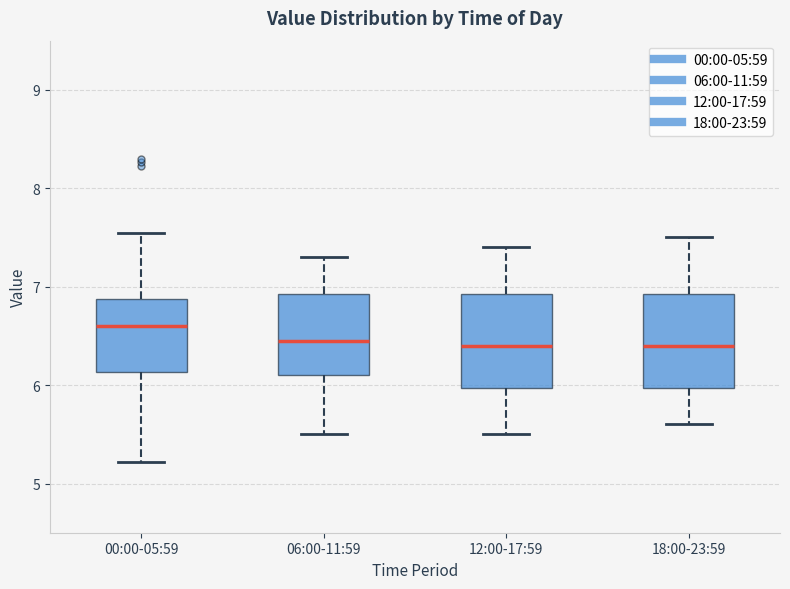

Reading left to right, read every box against the y-axis: the position of its median line, the range the box covers, and the ends of its whiskers. The values are not printed on the chart, so give them approximately, as read against the axis.

00:00-05:59: median 6.6, box 6.1 to 6.9, whiskers 5.2 to 7.6
06:00-11:59: median 6.5, box 6.1 to 6.9, whiskers 5.5 to 7.3
12:00-17:59: median 6.4, box 6.0 to 6.9, whiskers 5.5 to 7.4
18:00-23:59: median 6.4, box 6.0 to 6.9, whiskers 5.6 to 7.5